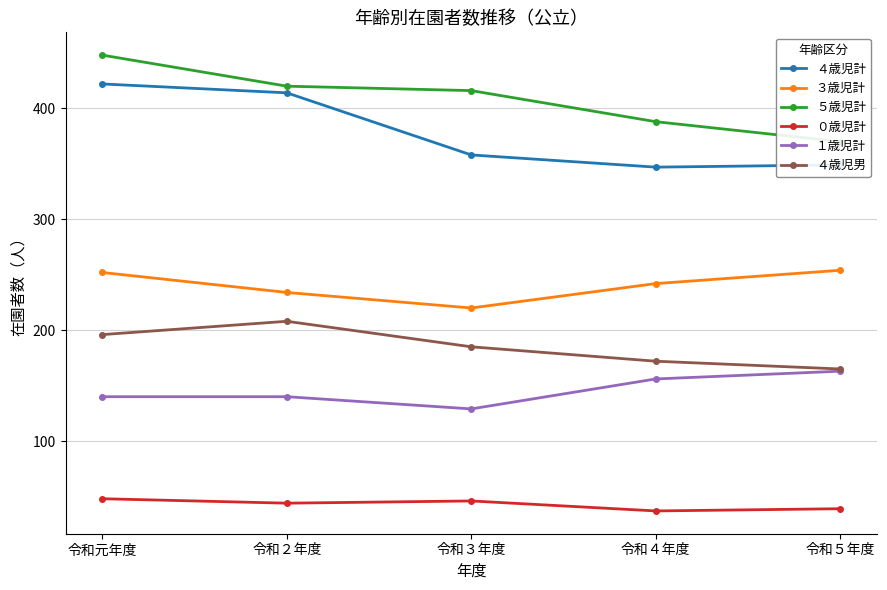

True or false: ４歳児男 has more than 1 points higher than both neighbors.

False